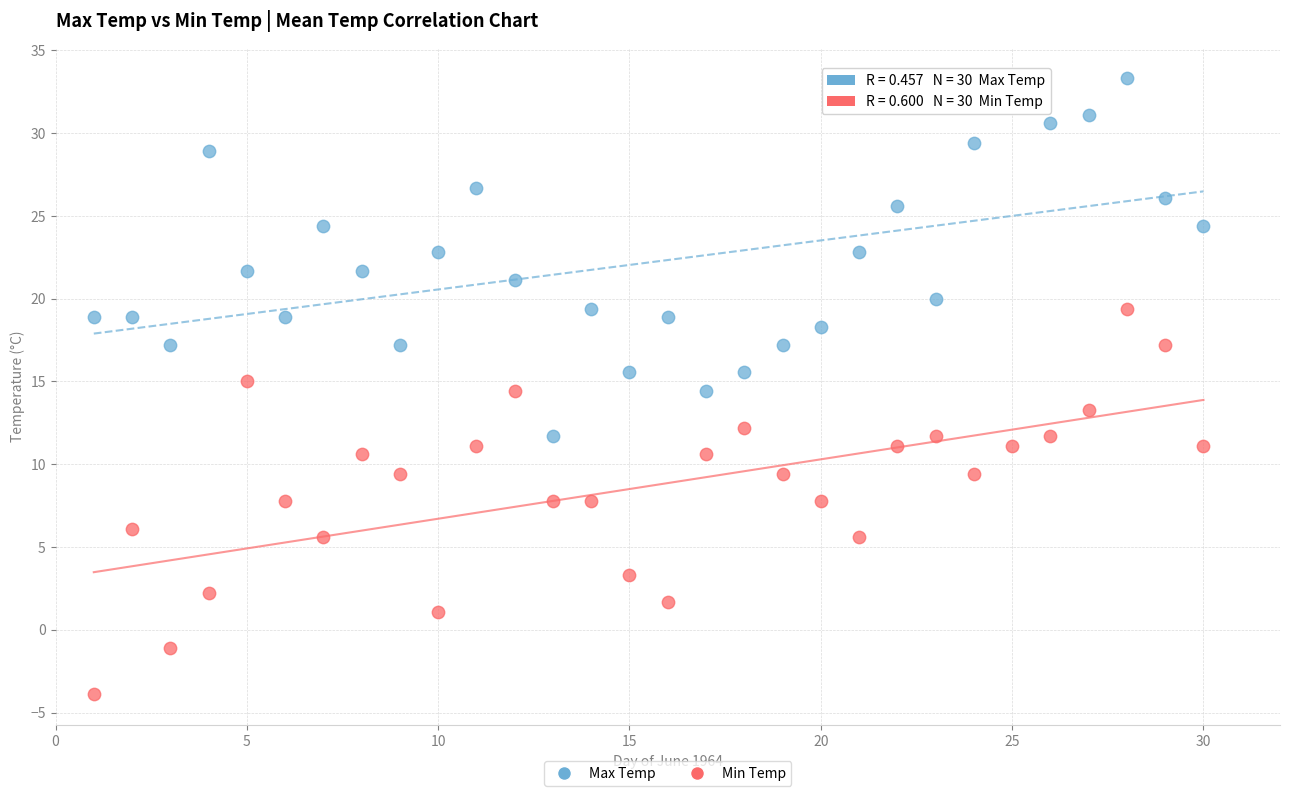

Across all data points, what is the range of X values (max minus min)?

29.0